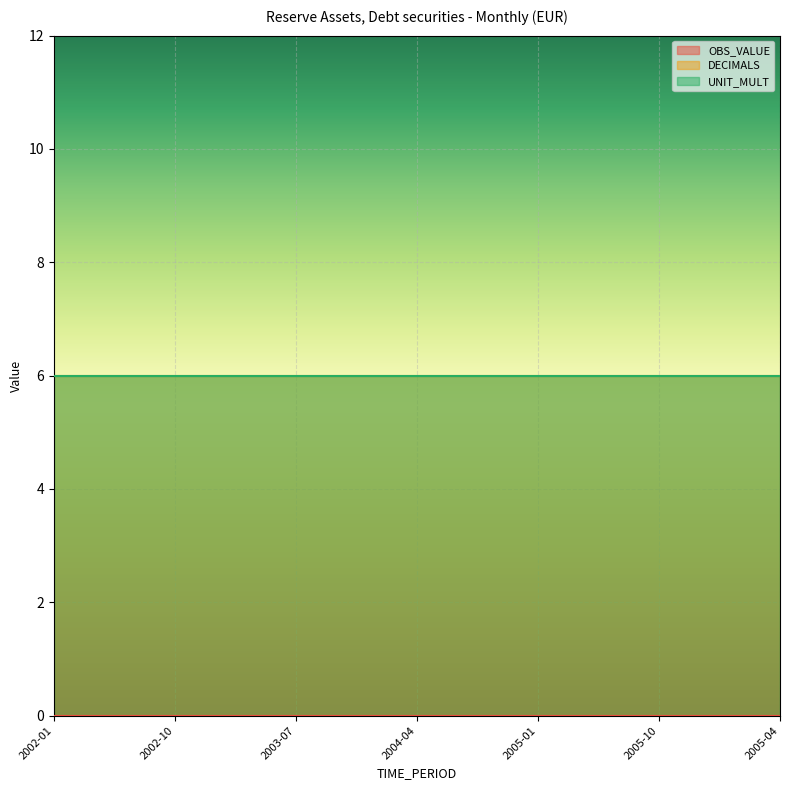

Which category has the lowest value in the OBS_VALUE series?

2002-01